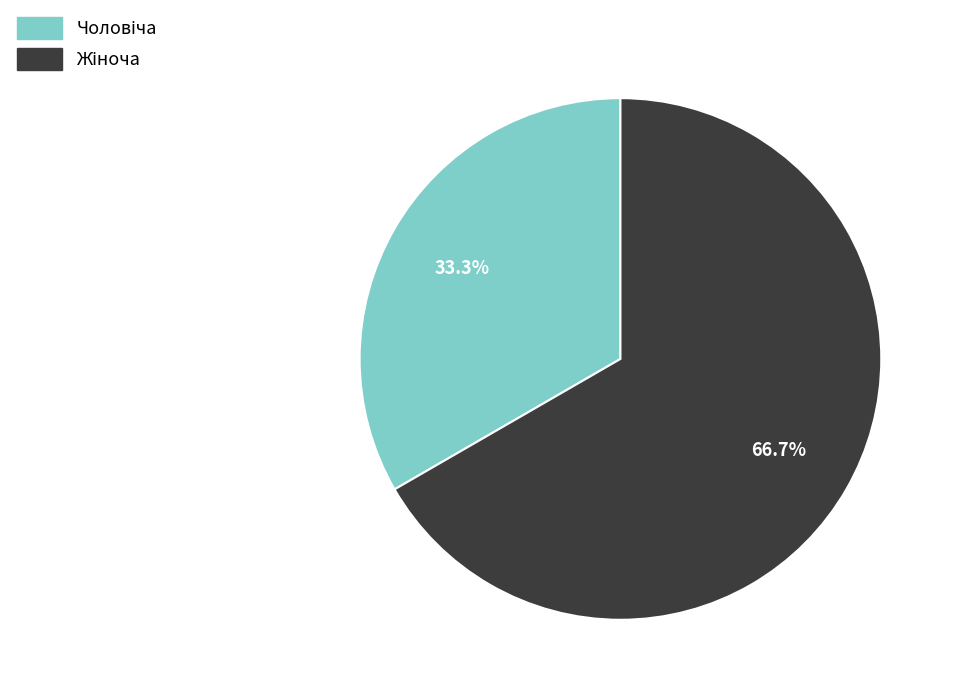

To the nearest percent, what is the average slice percentage?

50%